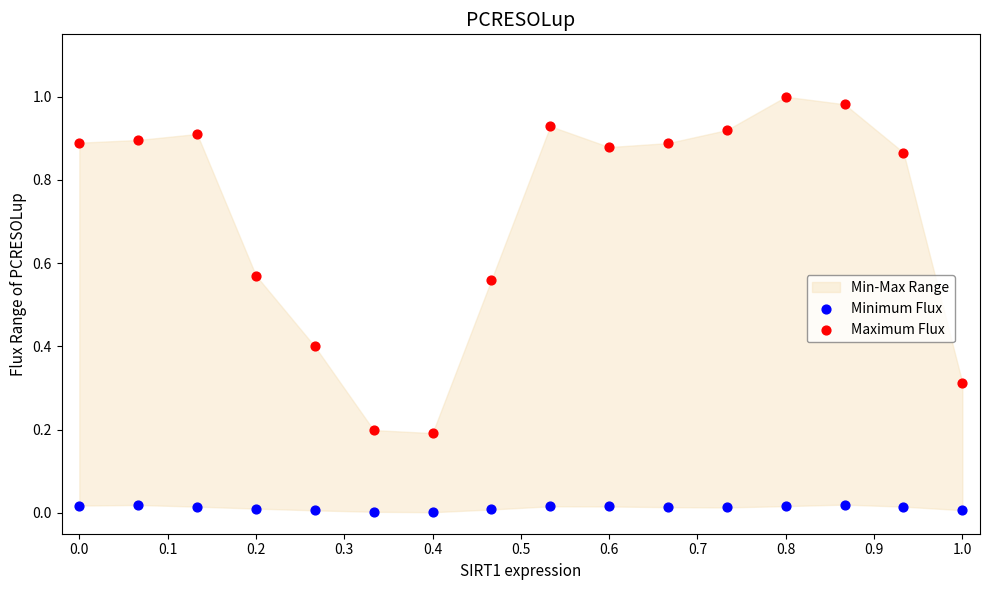

Which series has the largest Y range (max minus min)?

Maximum Flux